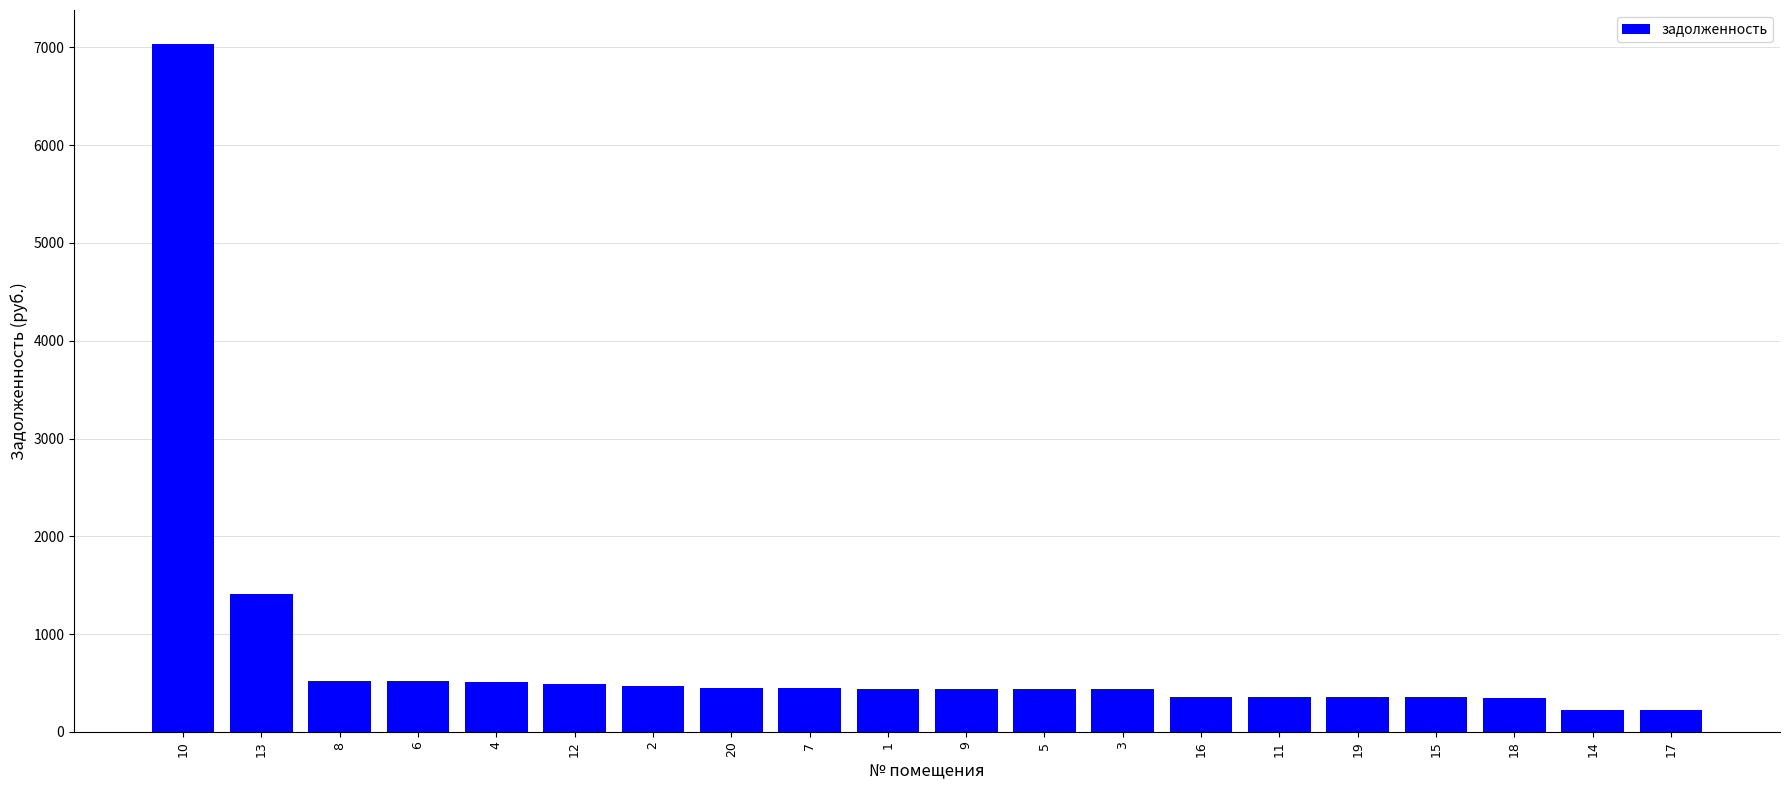

What is the difference between the maximum and minimum values?

6808.4